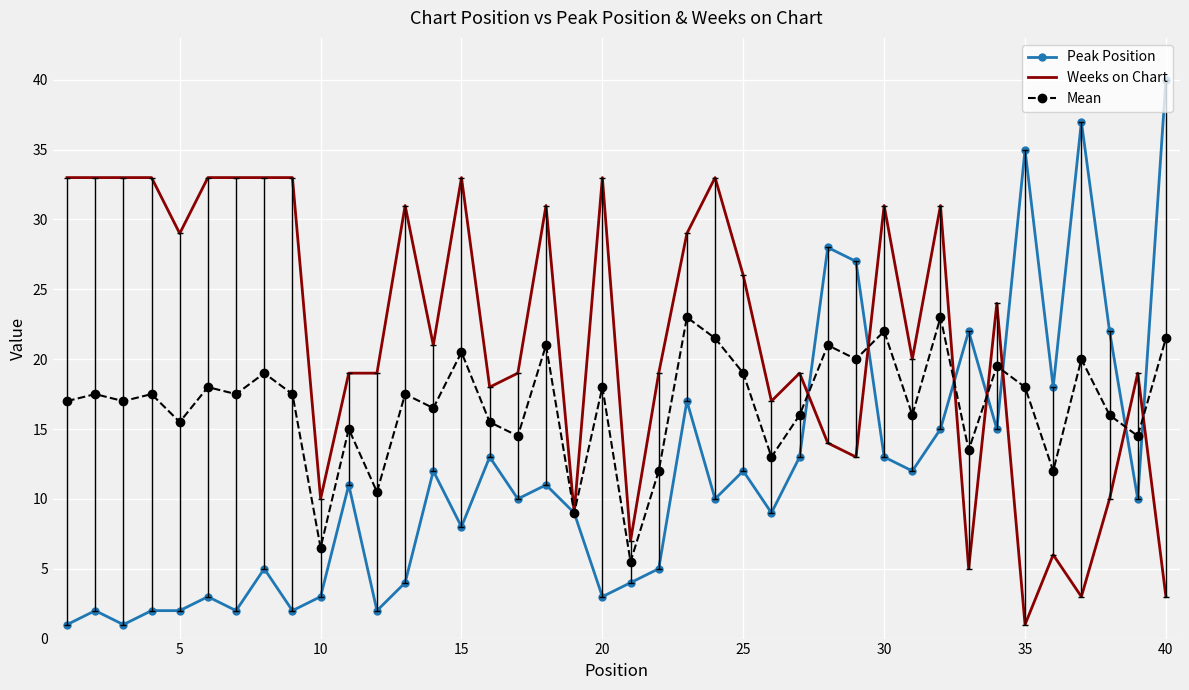

Which series has the widest spread of values?

Peak Position